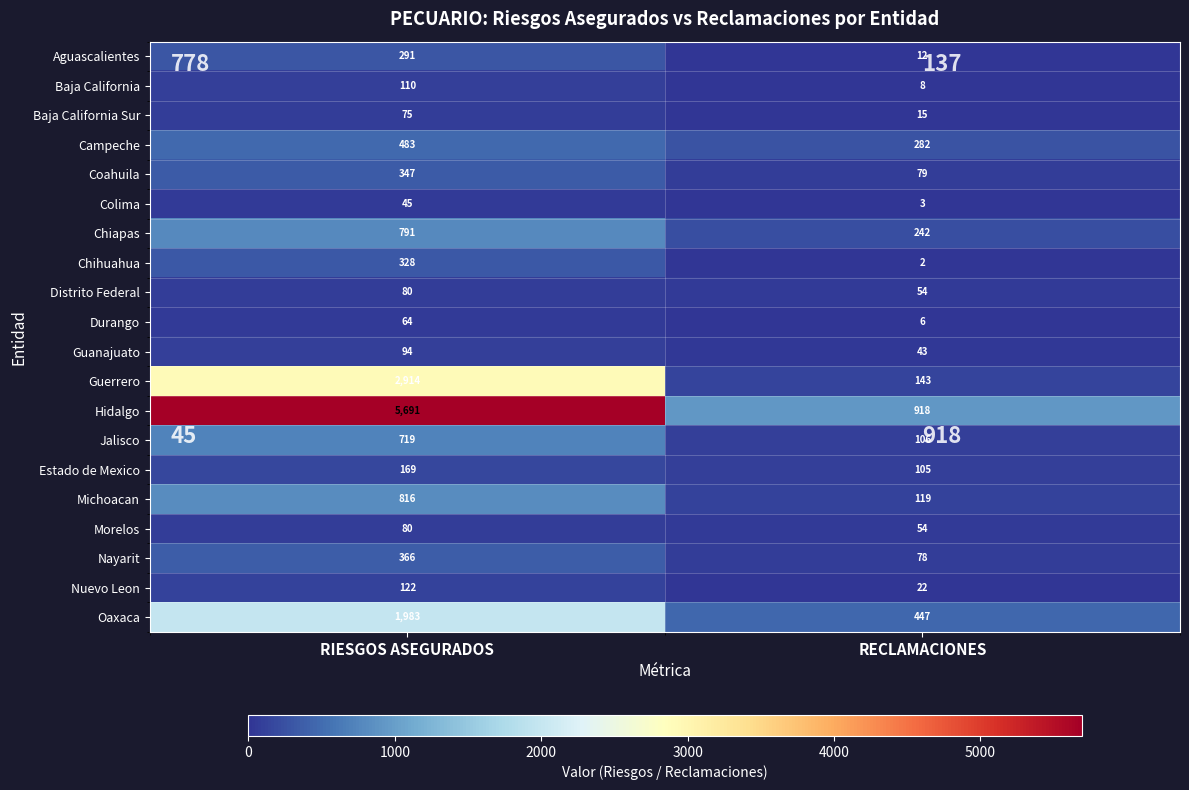

Which series has the largest total across all categories?

Hidalgo